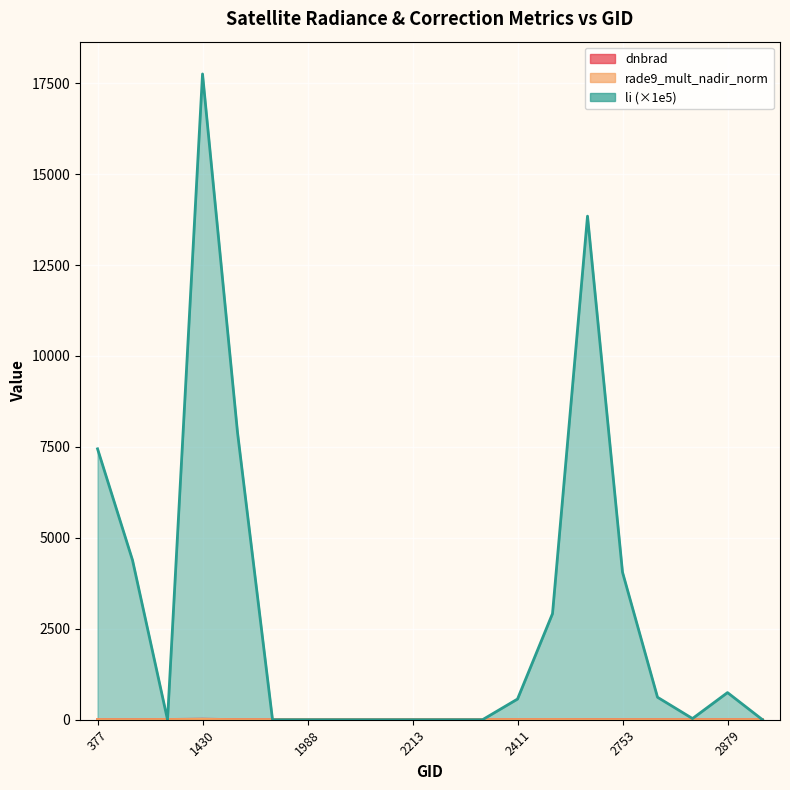

True or false: rade9_mult_nadir_norm has a value of 0.5 at 1988.

True